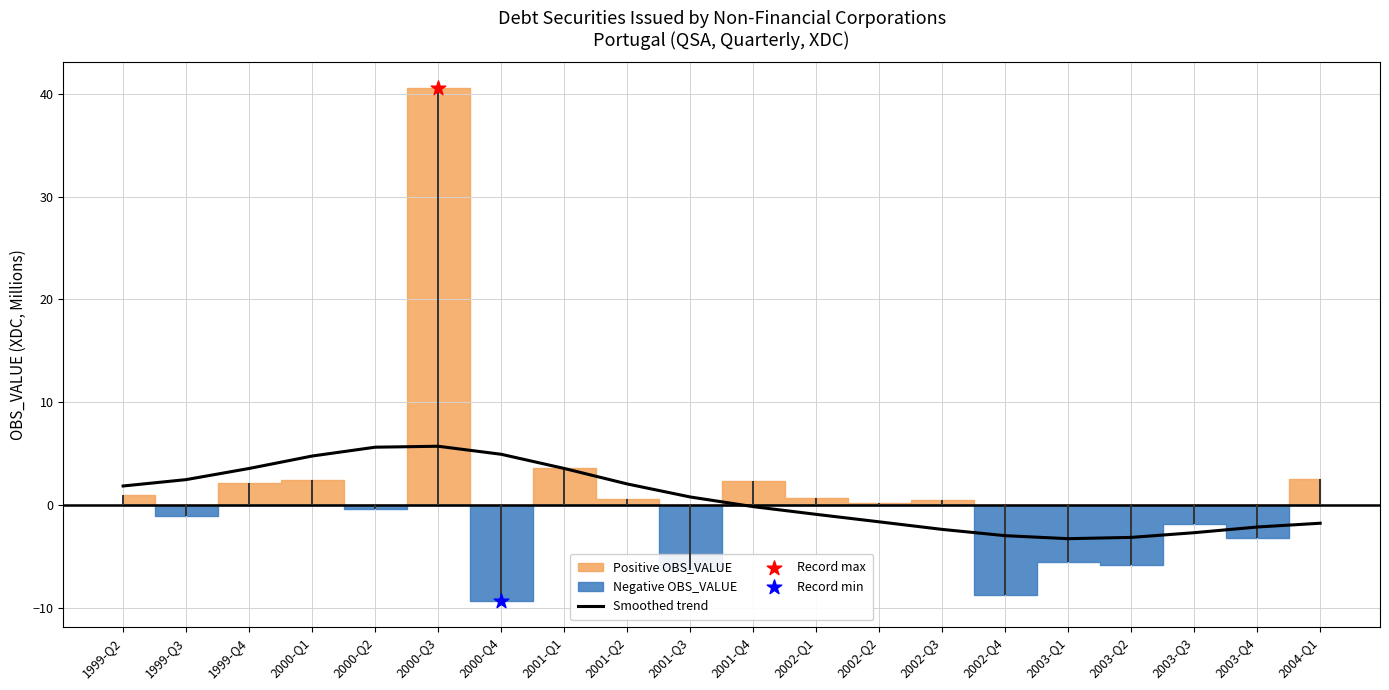

Between 2000-Q4 and 2002-Q4, which is larger?

2000-Q4